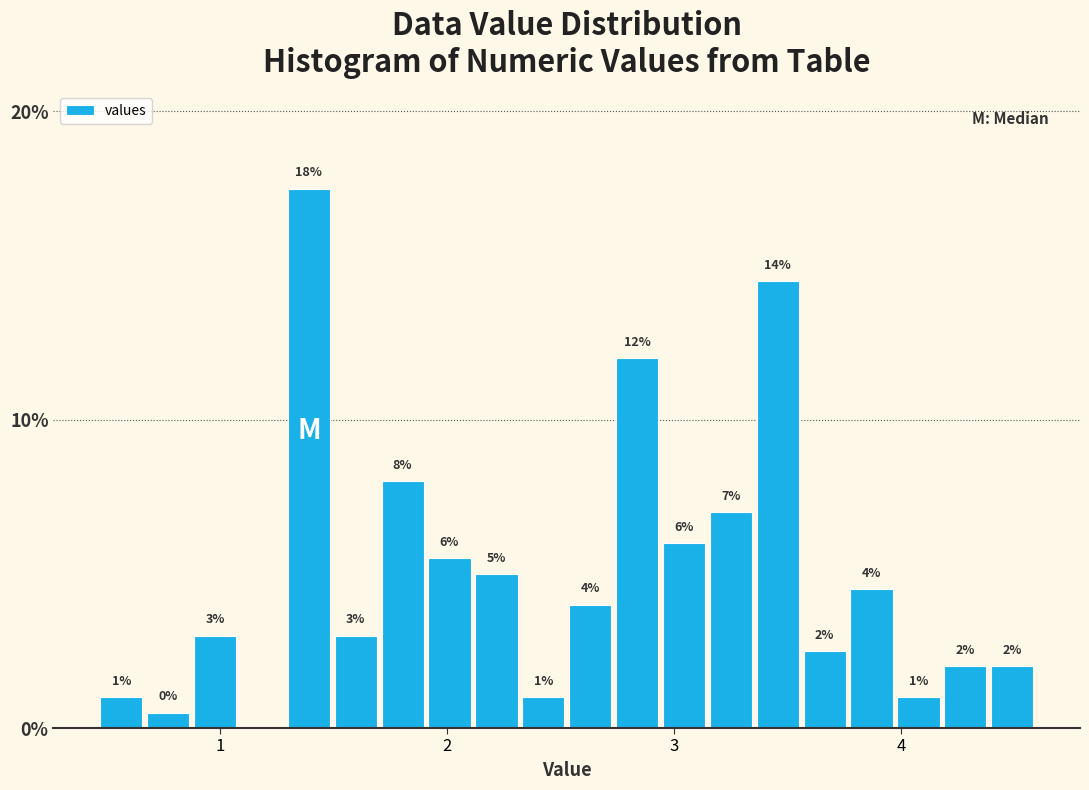

Read against the x-axis, roughly where is the centre of the tallest bar?

1.4